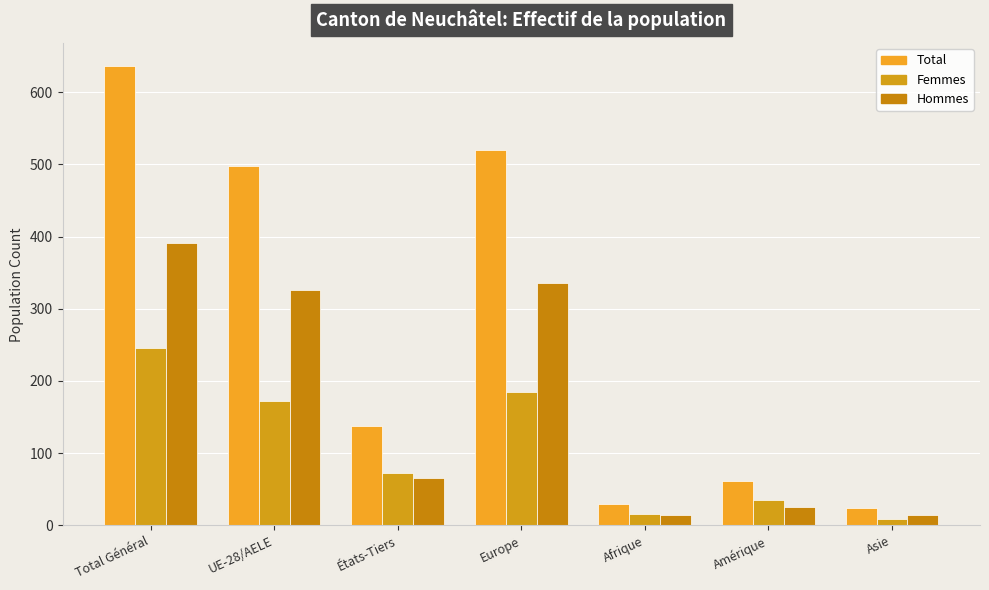

Rank the series by their maximum value, from highest to lowest.

Total, Hommes, Femmes